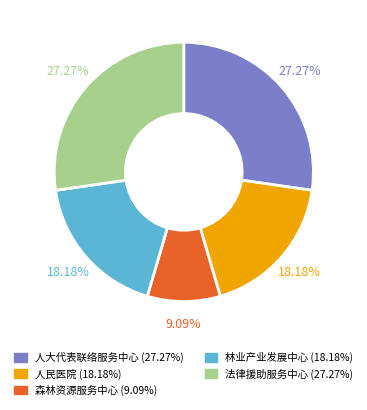

Does any single category account for the majority?

No